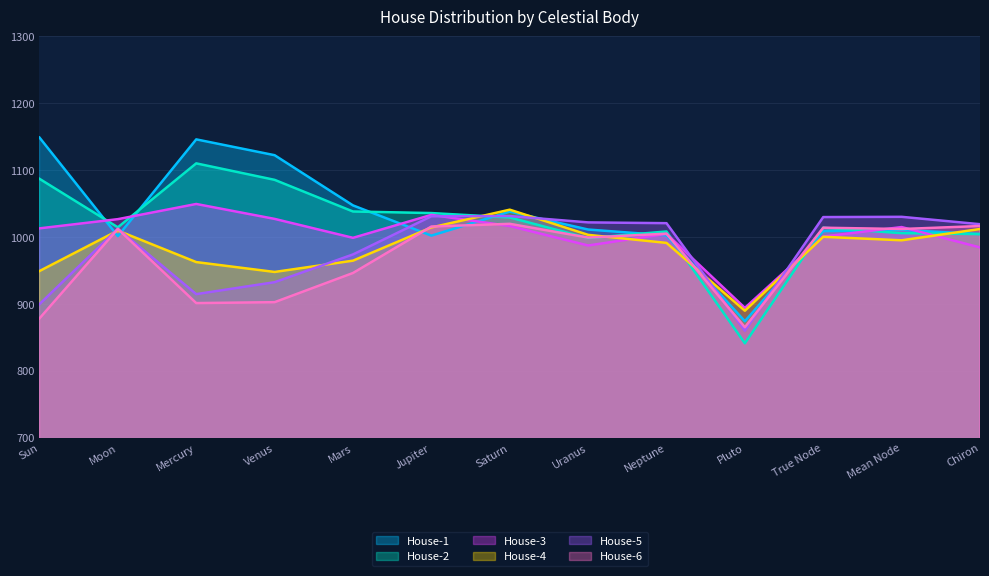

What is the total value across all series at Mars?

5968.3